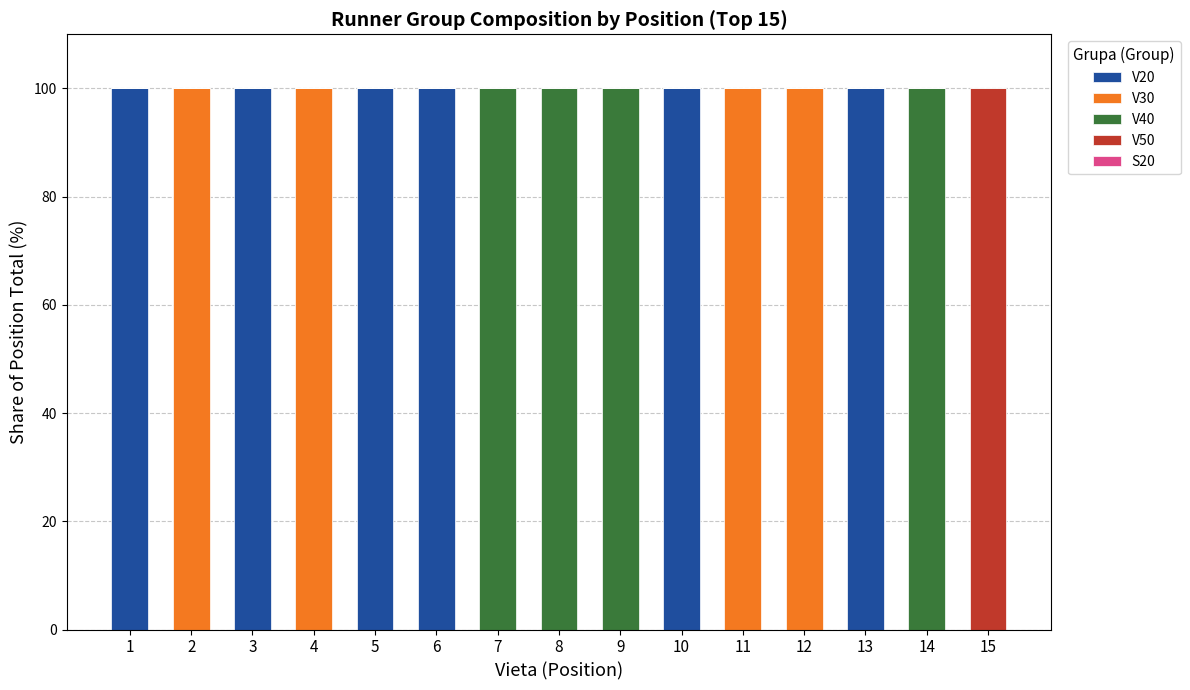

What is the total value across all series at 6?

100